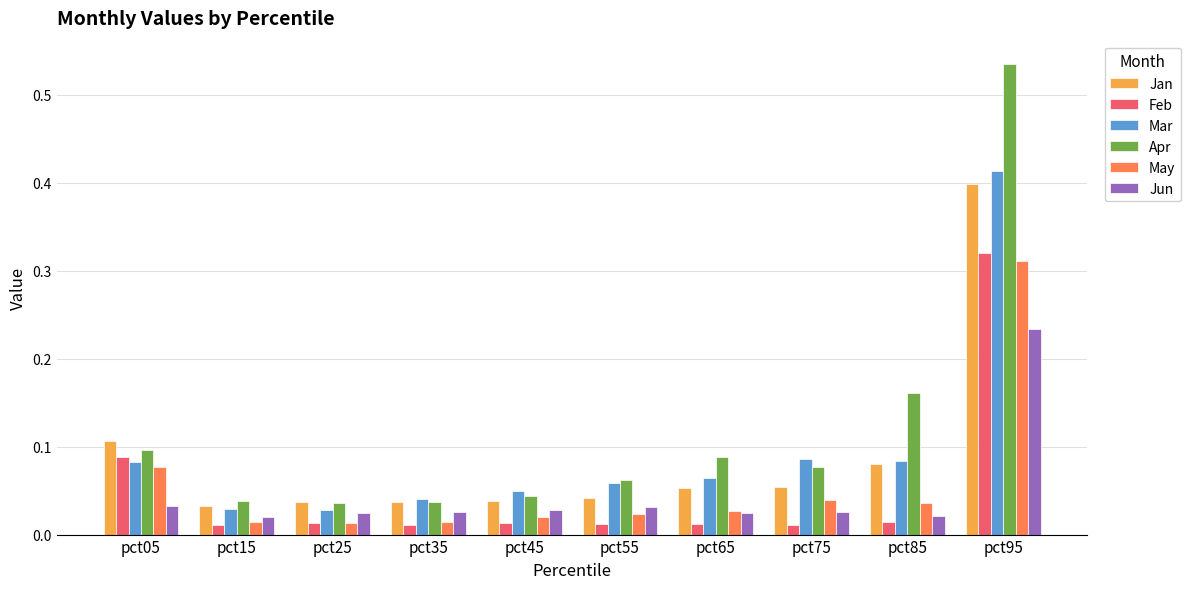

Rank the series by their maximum value, from lowest to highest.

Jun, May, Feb, Jan, Mar, Apr